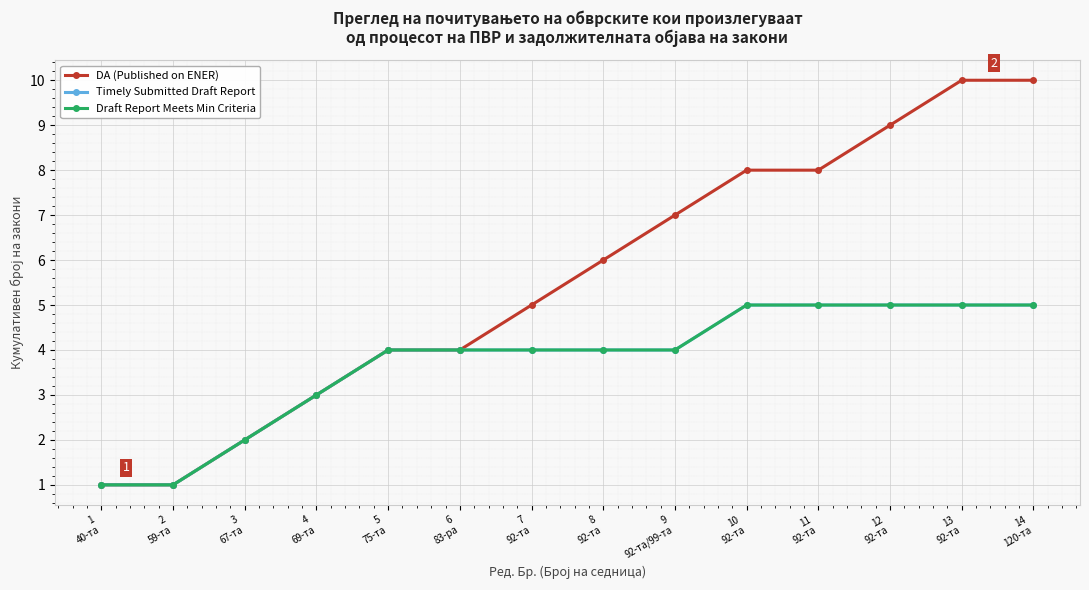

What is the value of the Draft Report Meets Min Criteria point at the 12th from the left?

5